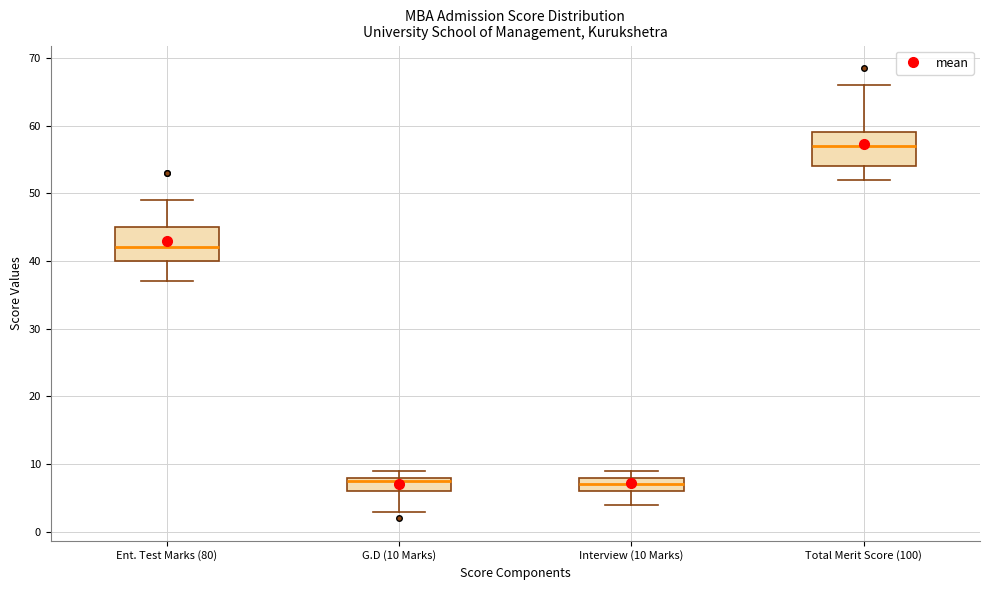

Which box's median line is the highest?

Total Merit Score (100)